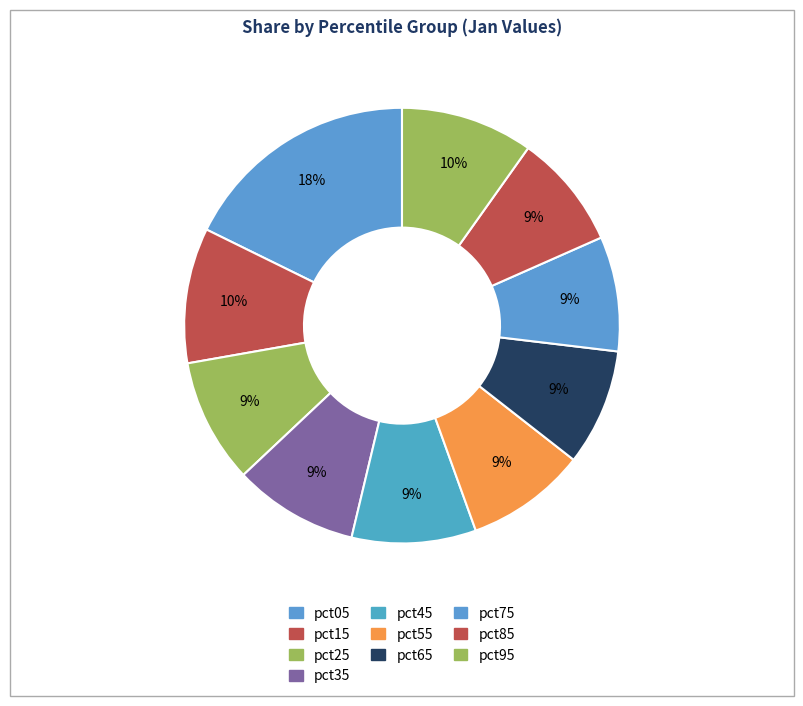

Rank the categories by value from highest to lowest.

pct05, pct15, pct95, pct35, pct25, pct45, pct55, pct65, pct85, pct75